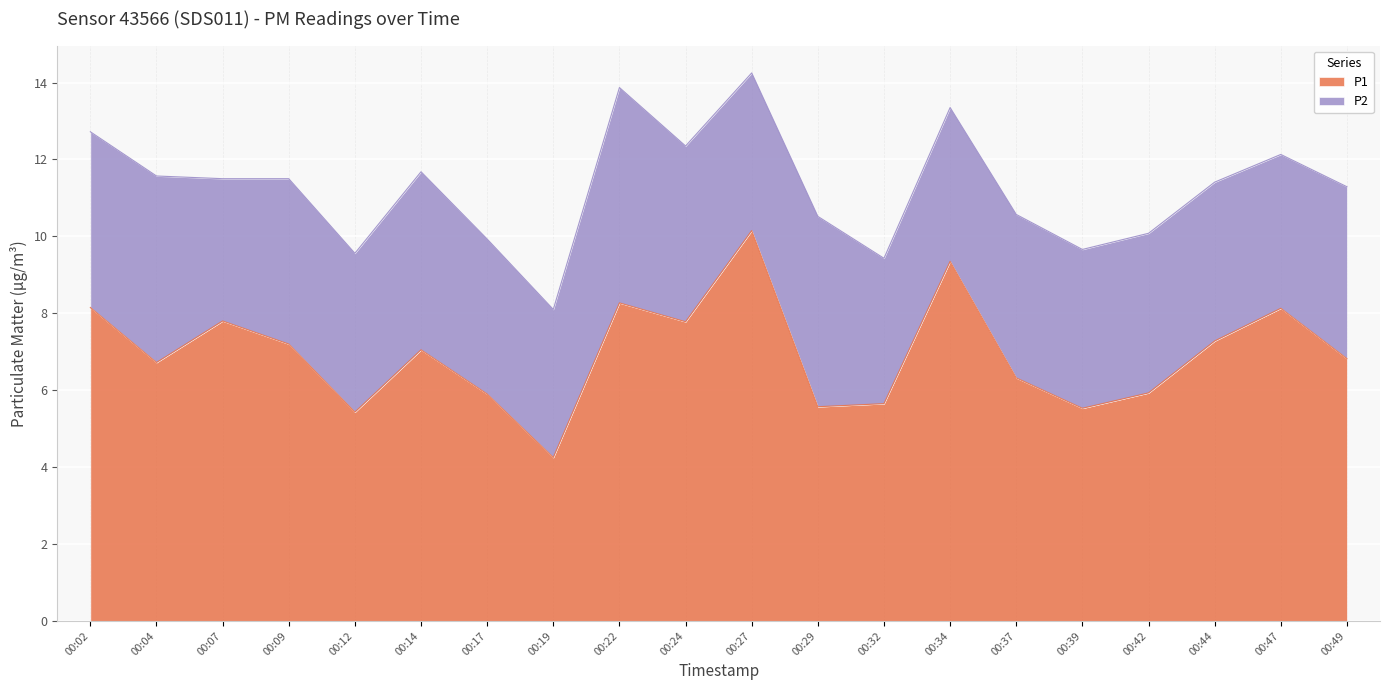

What is the maximum value shown in the chart?

10.2